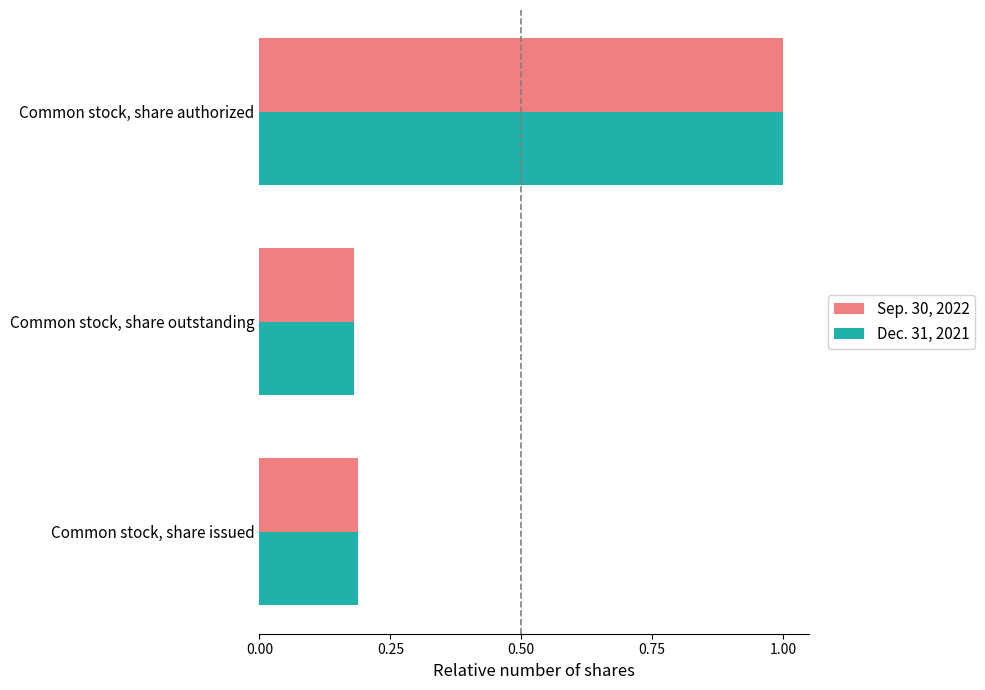

What is the maximum value for Dec. 31, 2021?

1.0